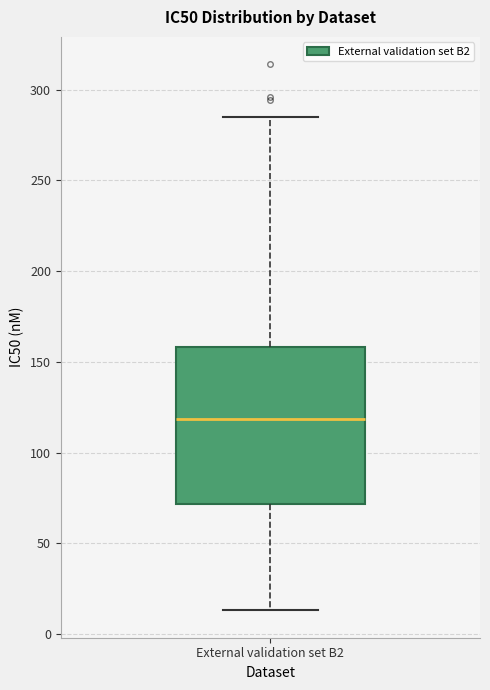

Transcribe this box plot: give where the median line is, the range the box spans, and where the two whiskers end, as read against the y-axis. The values are not printed on the chart, so give them approximately, as read against the axis.

median 120, box 70 to 160, whiskers 15 to 285